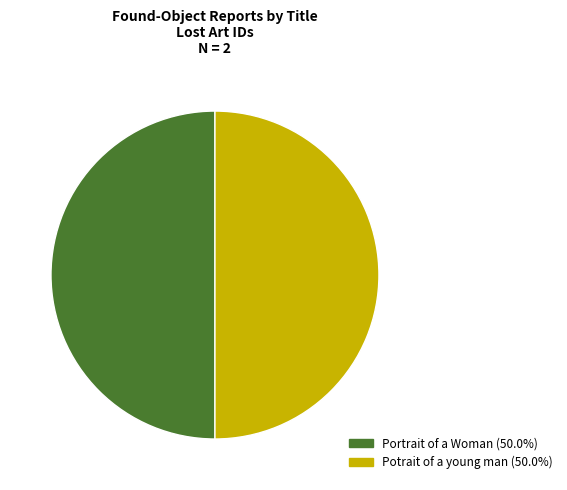

Do Potrait of a young man and Portrait of a Woman together represent more than half of the pie?

Yes